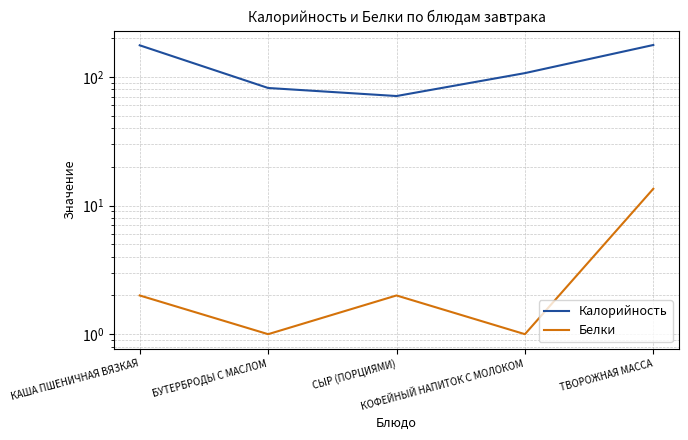

Is this an area chart (filled region under the line)?

No